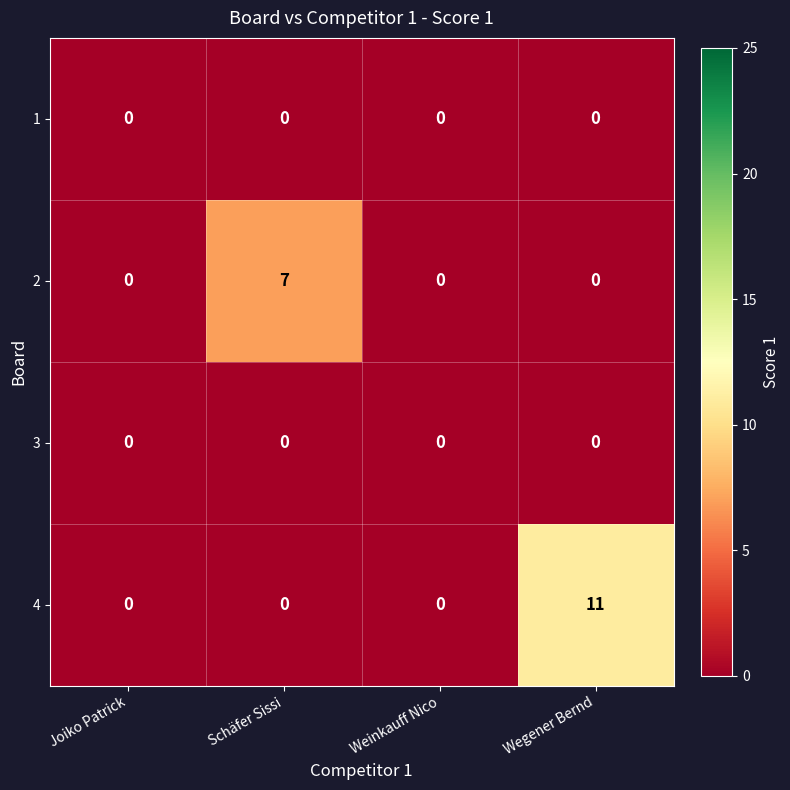

What is the total value across all series at Wegener Bernd?

11